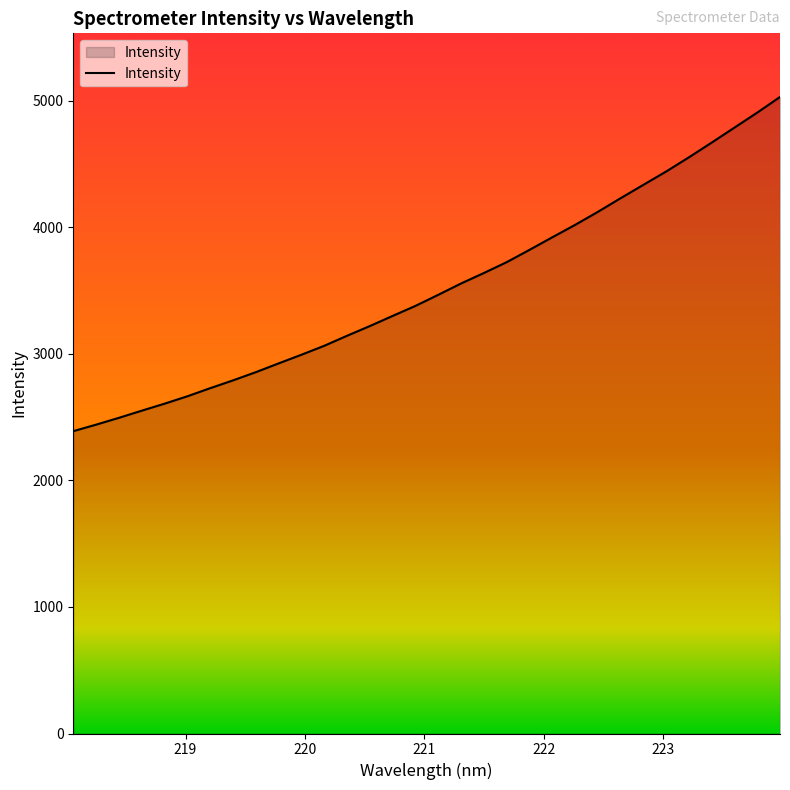

What is the difference between the maximum and minimum values?

2640.2